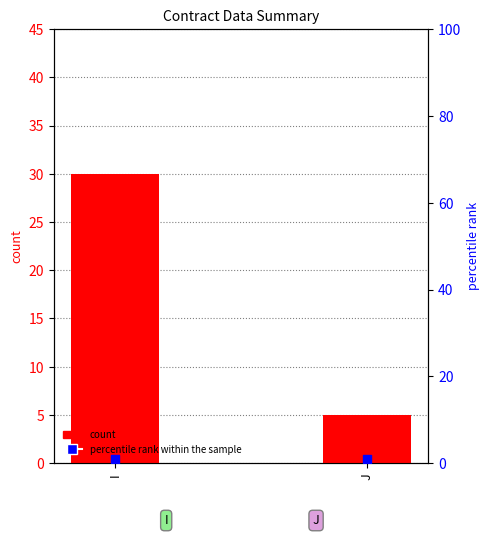

Is the value of count at I greater than the value of percentile rank within the sample at I?

Yes